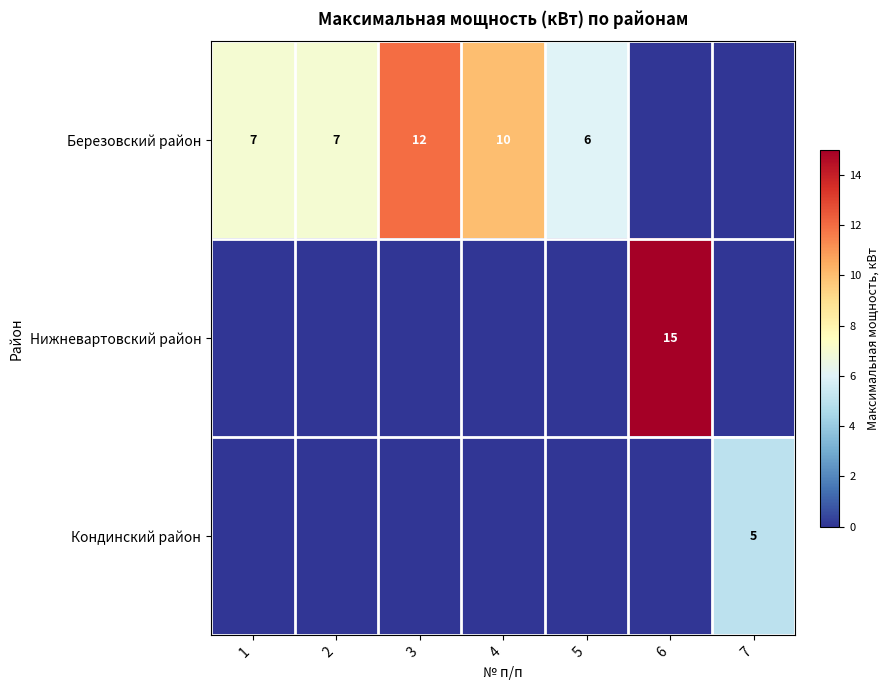

Which has a higher value, 6 or 3?

3